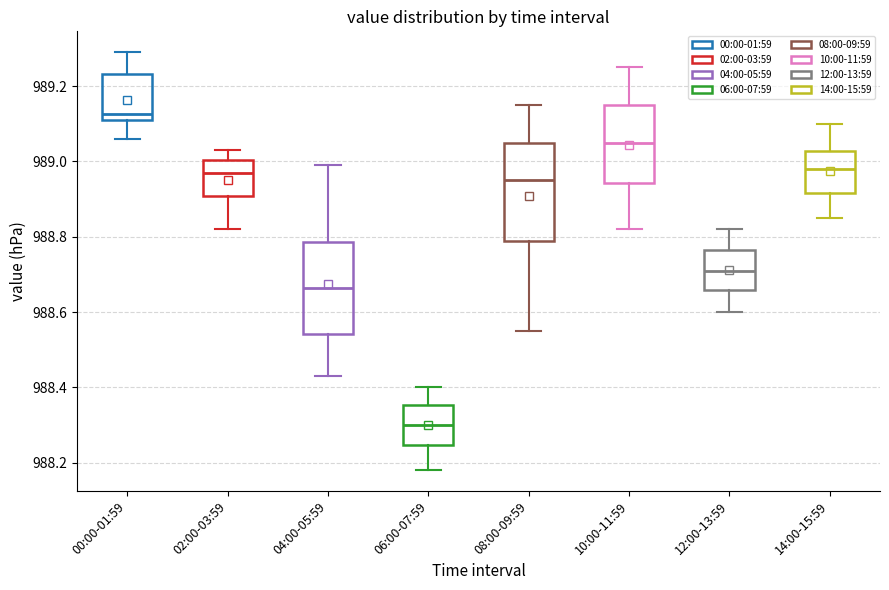

Where does the median line of the box for 14:00-15:59 sit on the y-axis? The values are not printed on the chart, so give them approximately, as read against the axis.

988.98